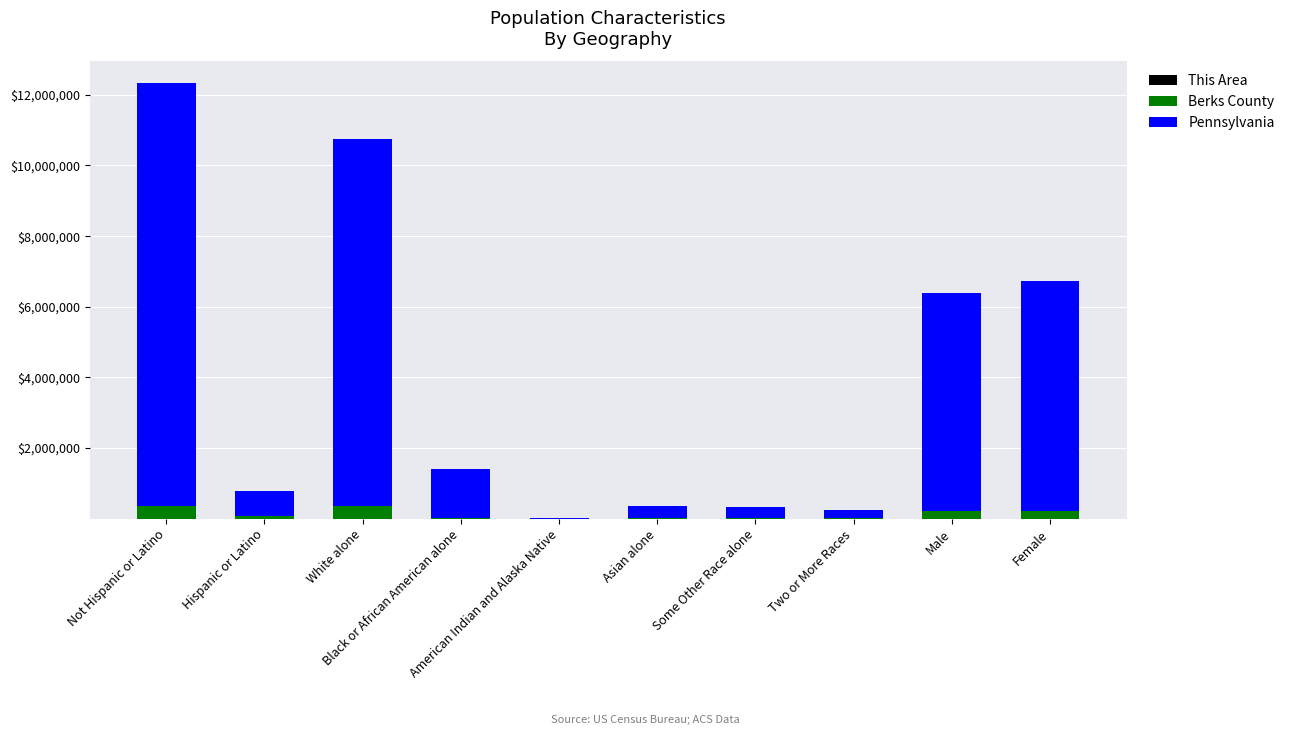

How many categories are shown in the chart?

10